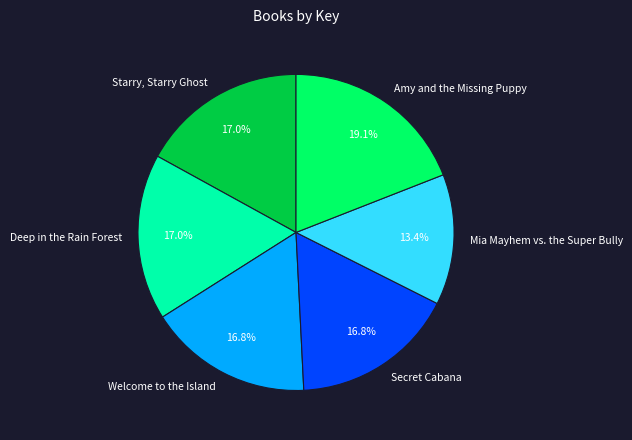

Is there any slice that represents more than half of the pie?

No